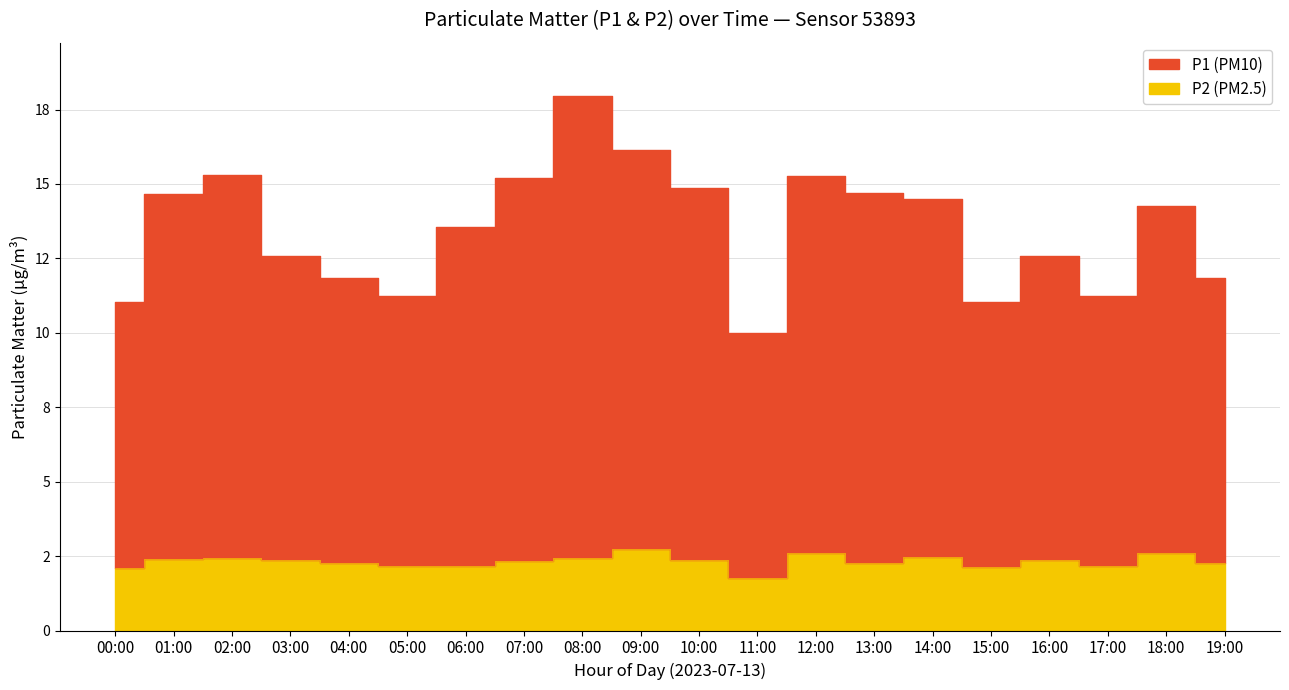

At which category is the sum across all series the highest?

08:00